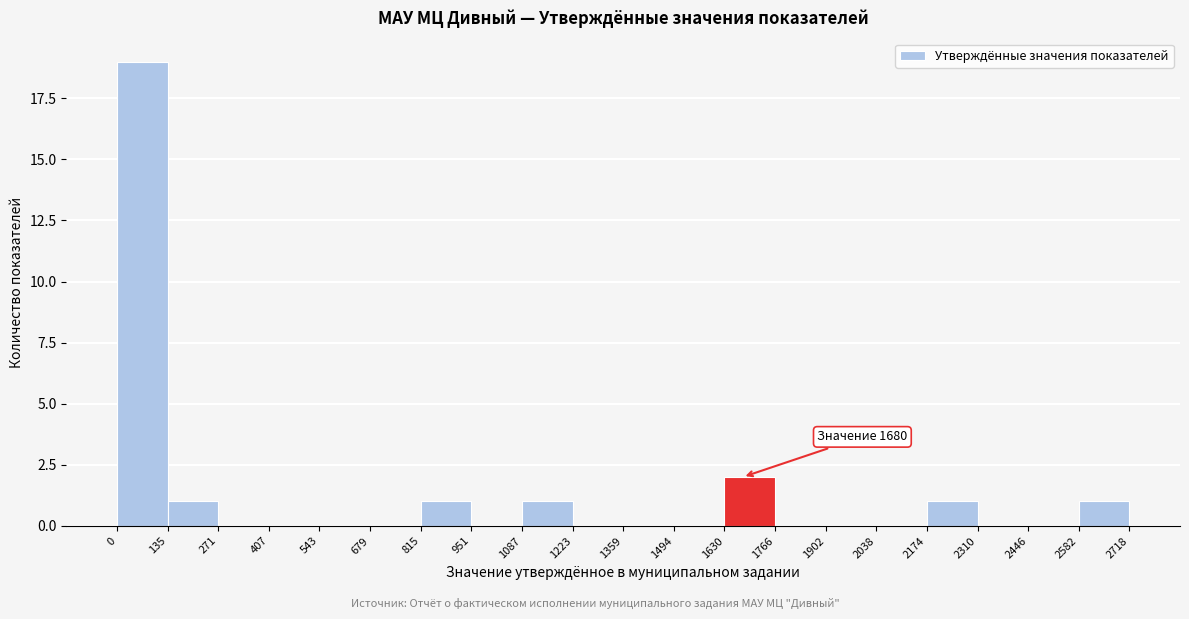

Over which range of the x-axis is the bar tallest?

0 to 135